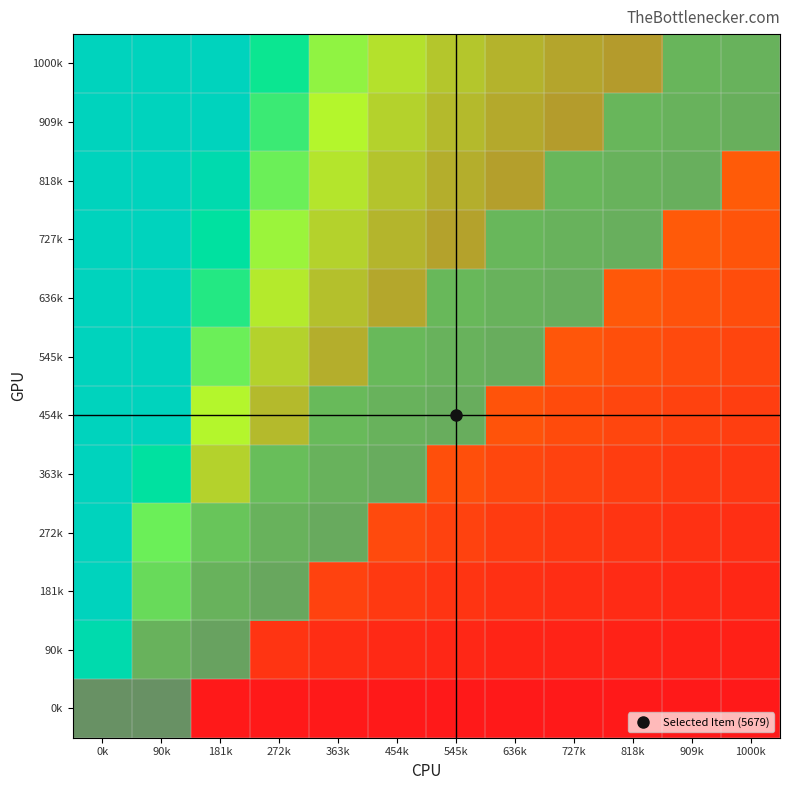

Between 727k and 909k, which is larger?

909k